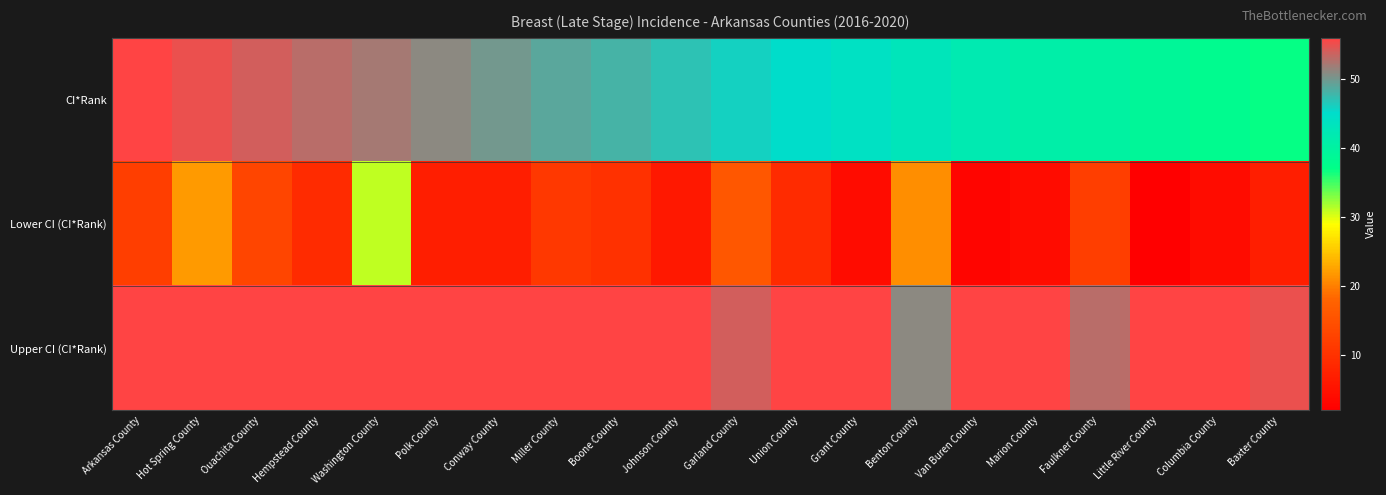

What is the total value across all series at Hot Spring County?

133